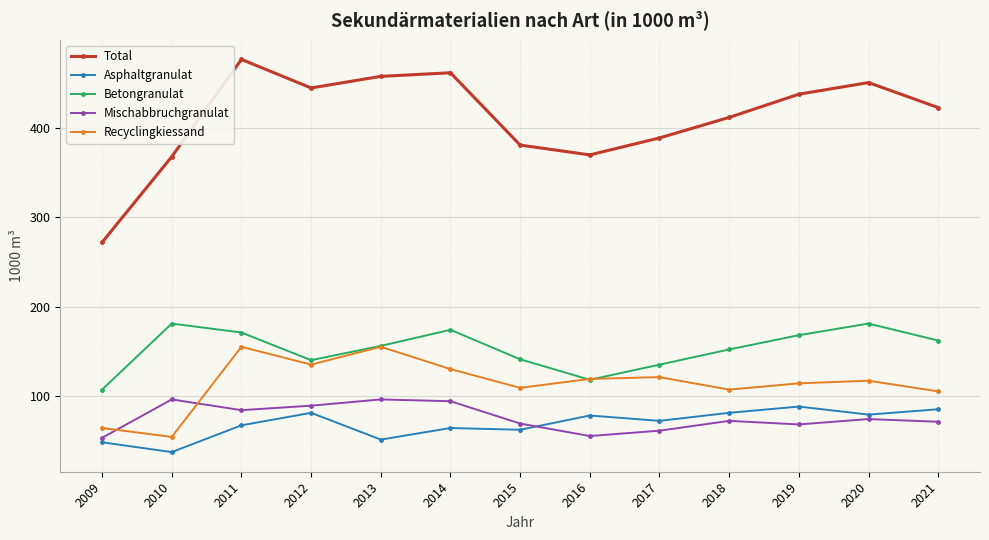

What is the difference between the Betongranulat values at 2015 and 2019?

27